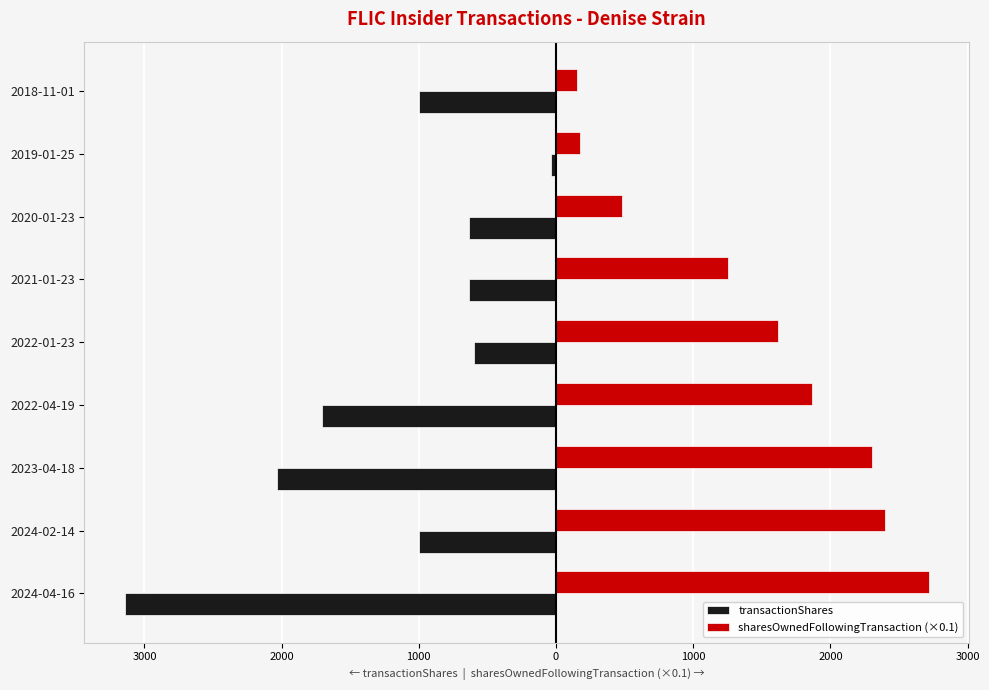

What are all the series names shown in the legend?

transactionShares, sharesOwnedFollowingTransaction (×0.1)